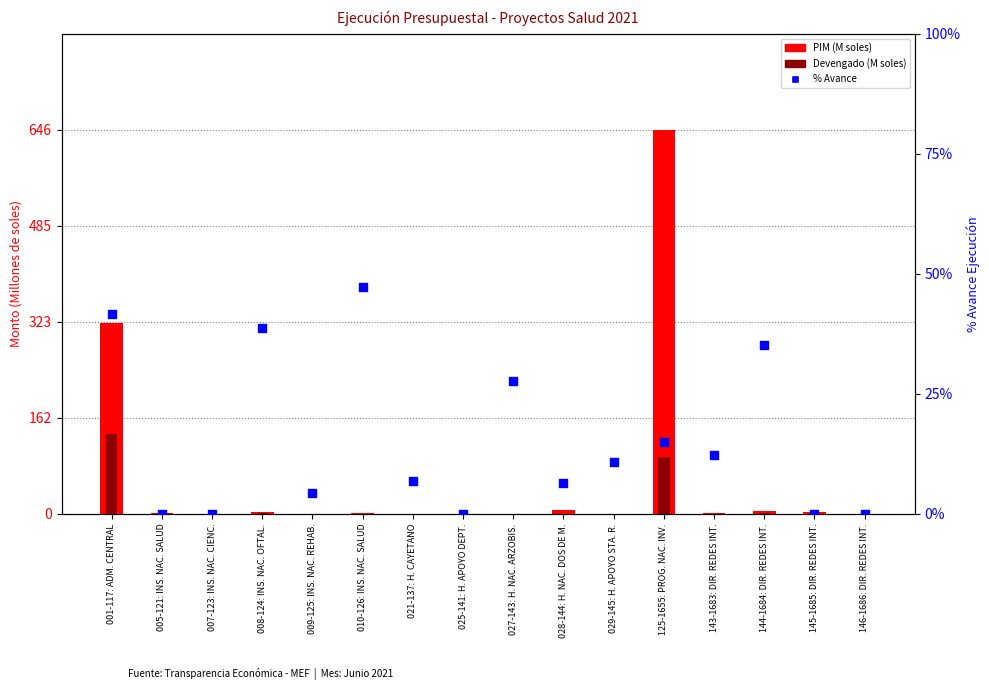

Is the value of Devengado (M soles) at 009-125: INS. NAC. REHAB. greater than the value of PIM (M soles) at 146-1686: DIR. REDES INT.?

No